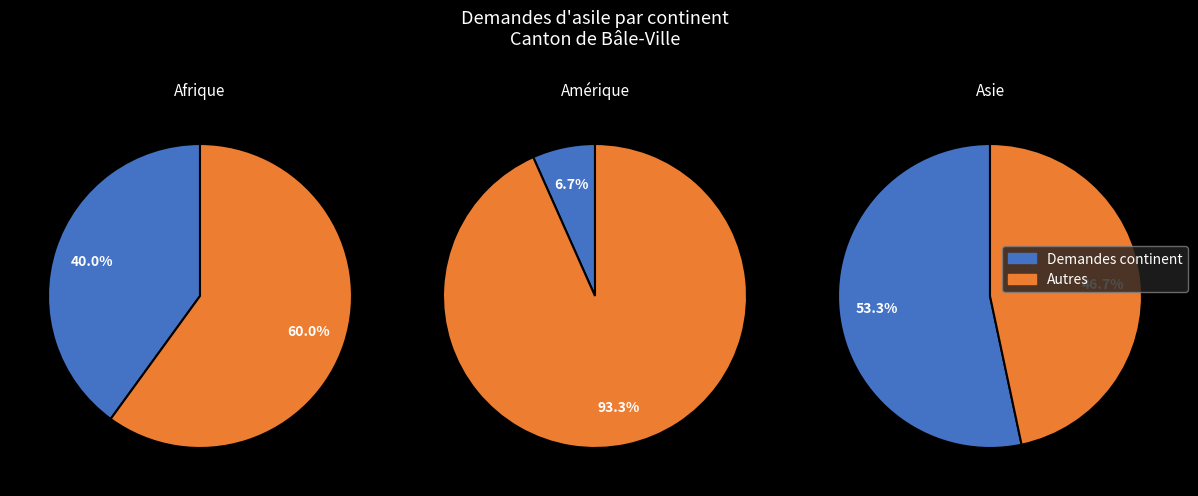

Count the number of slices in the pie.

6